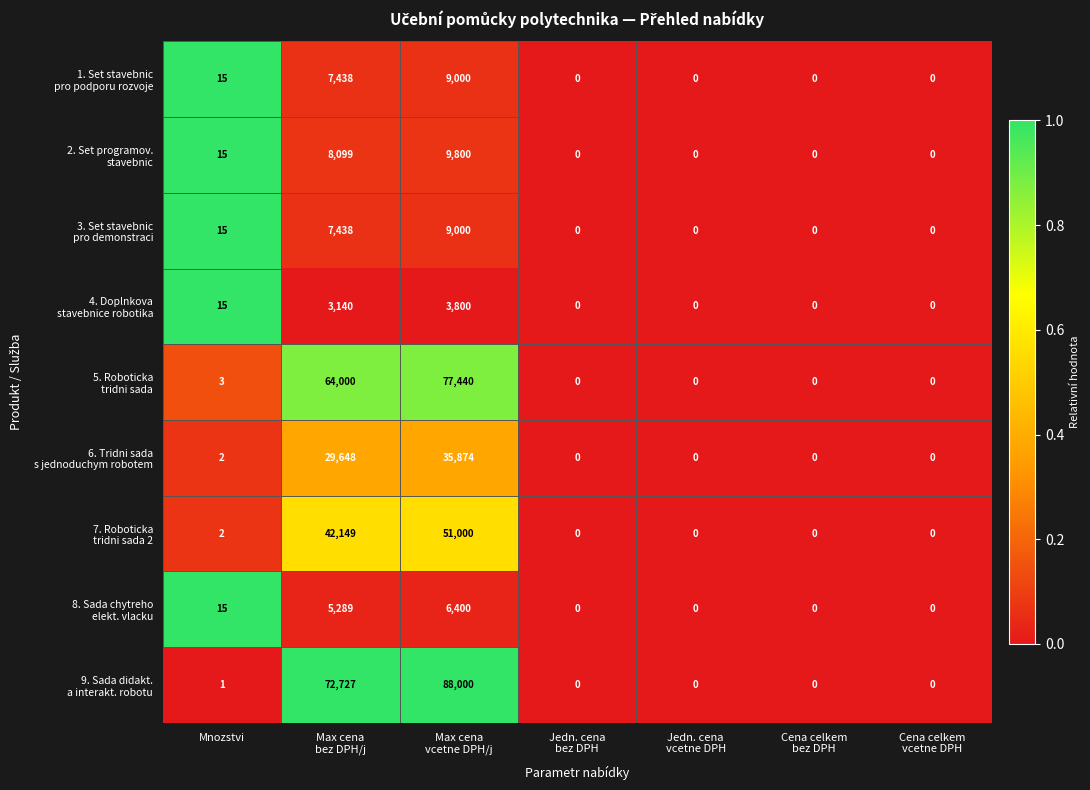

What is the maximum value shown in the chart?

88000